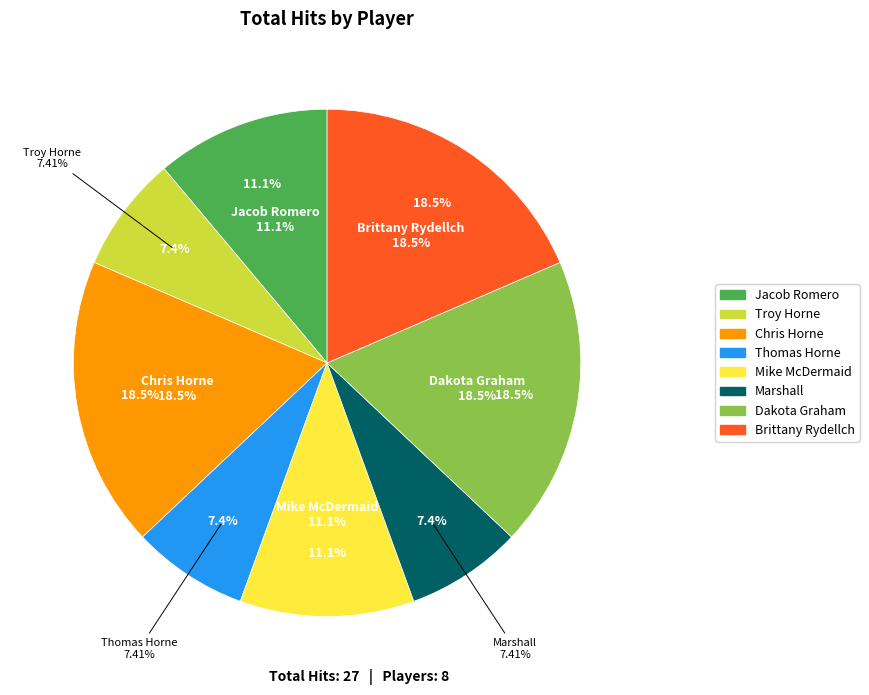

How much of the chart is everything except Brittany Rydellch?

81.5%